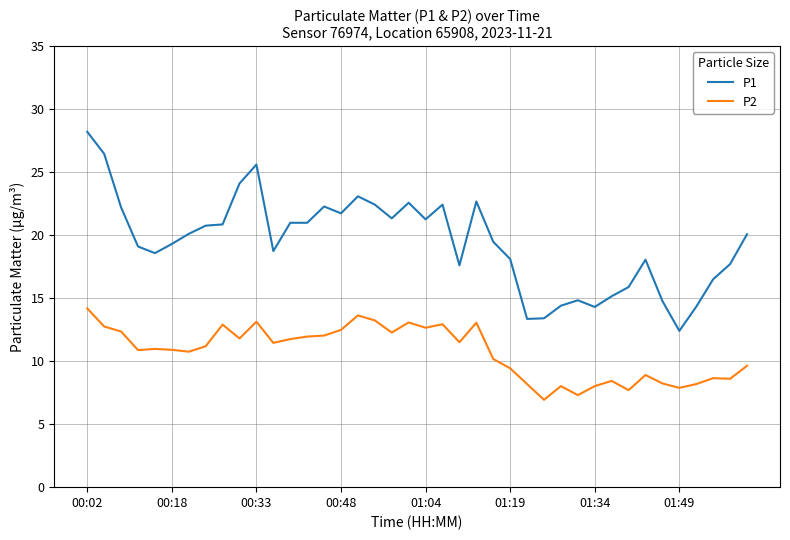

List the series in order of their peak value, highest first.

P1, P2